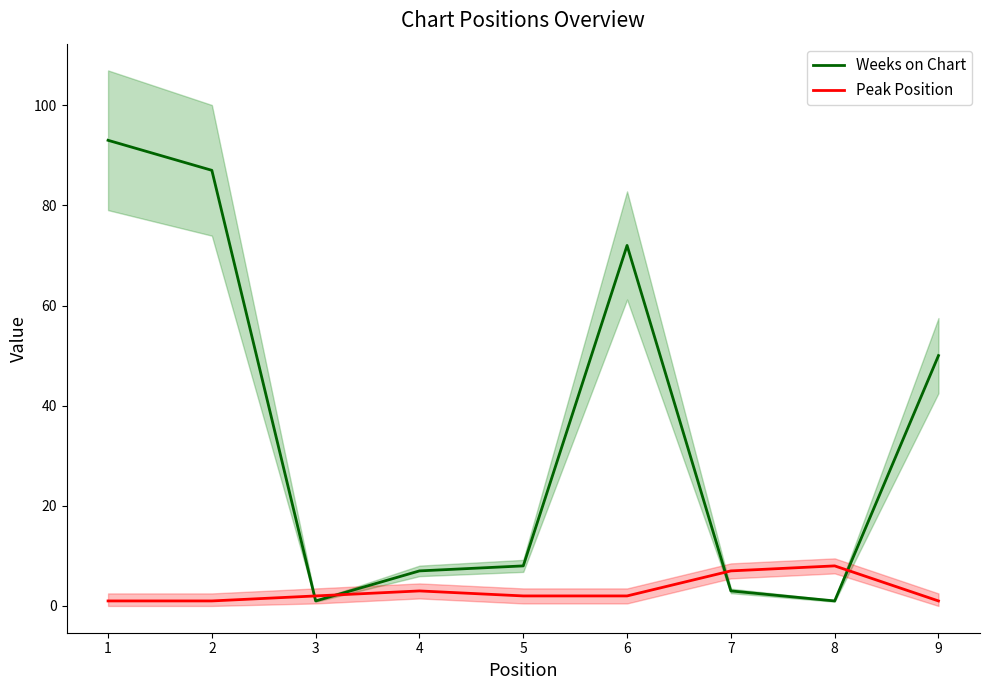

Reading right to left, transcribe all the data shown in this chart.

Weeks on Chart: 50	1	3	72	8	7	1	87	93
Peak Position: 1	8	7	2	2	3	2	1	1